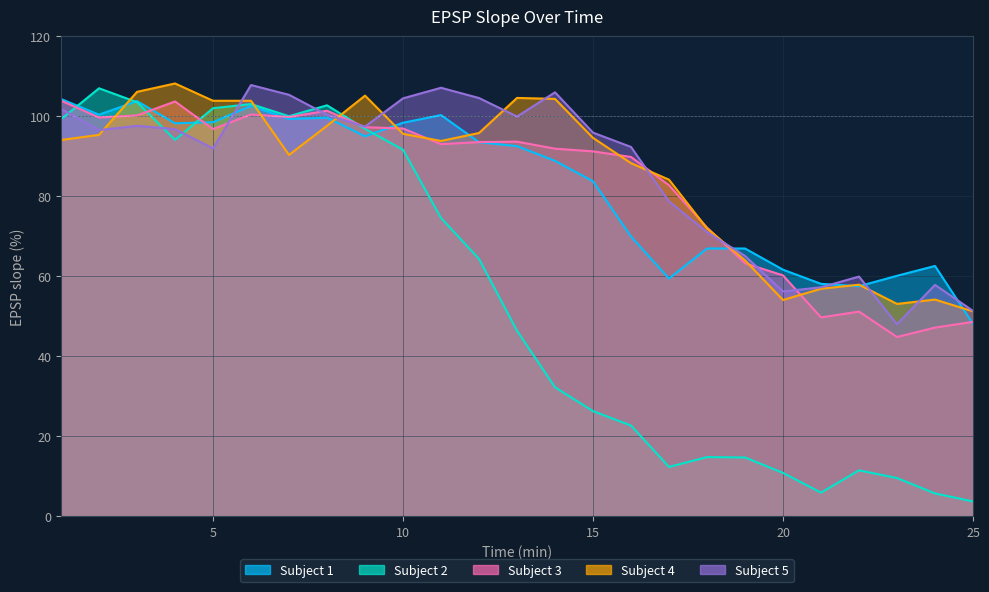

What is the value of the Subject 3 point at the 11th from the left?

93.0